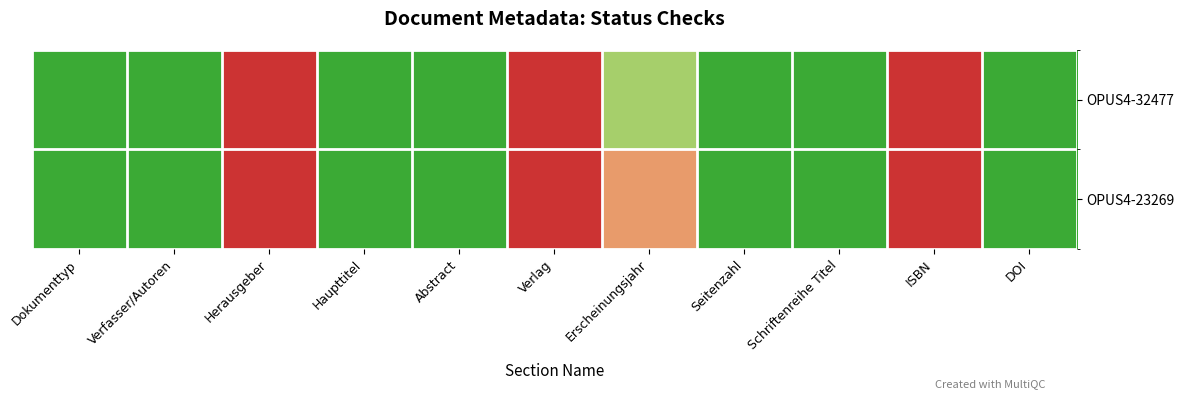

List the series in order of their overall mean, highest first.

OPUS4-32477, OPUS4-23269